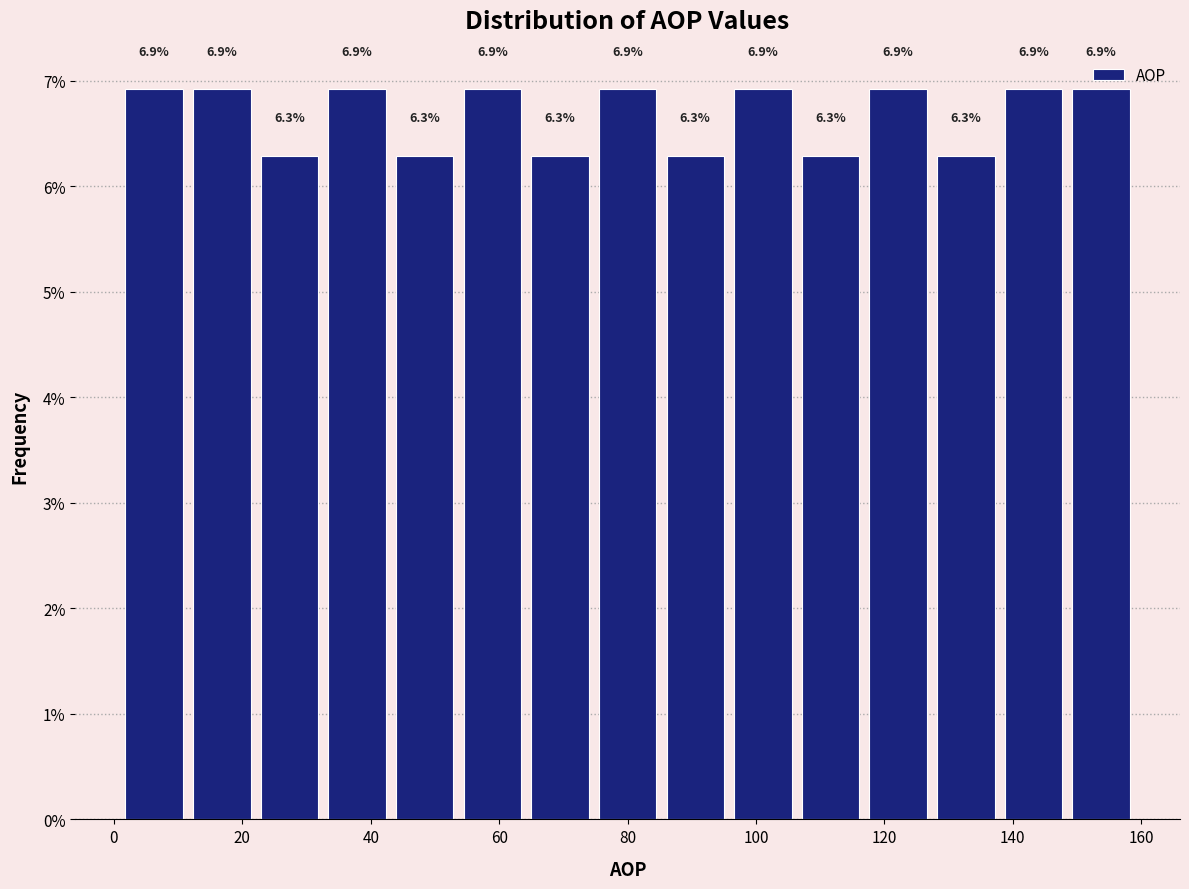

How tall is the bar that spans 22 to 32 on the x-axis? The bar edges are not printed on the chart, so give them approximately, as read against the axis.

6.3